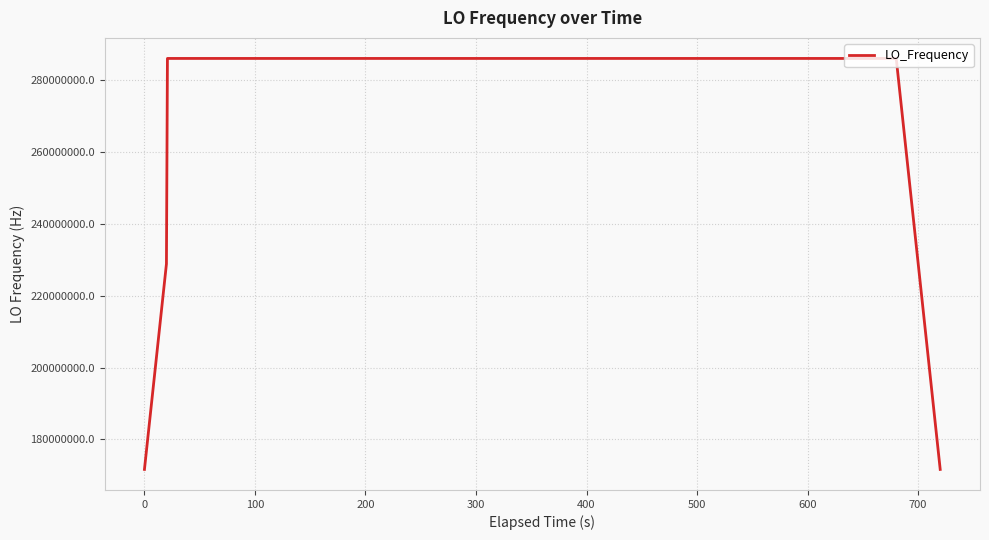

What is the greatest value displayed?

286078800.9